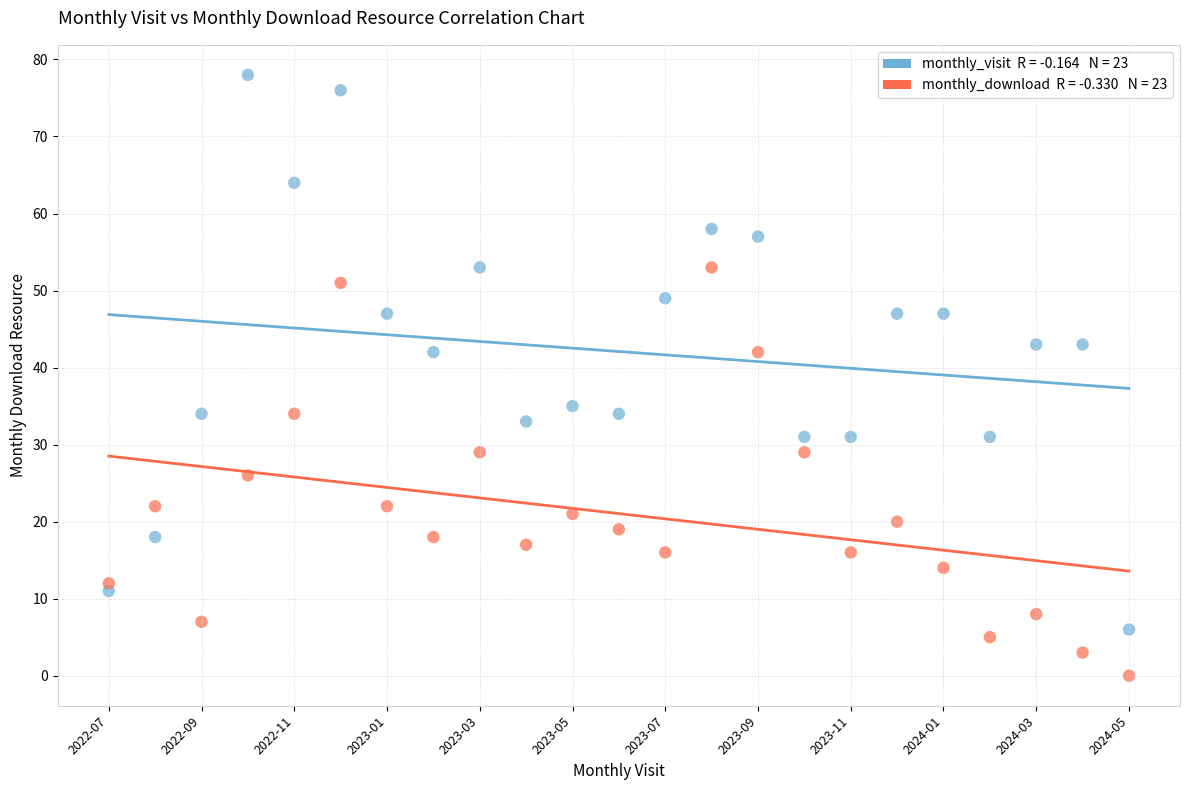

How many points are shown in the scatter plot?

46